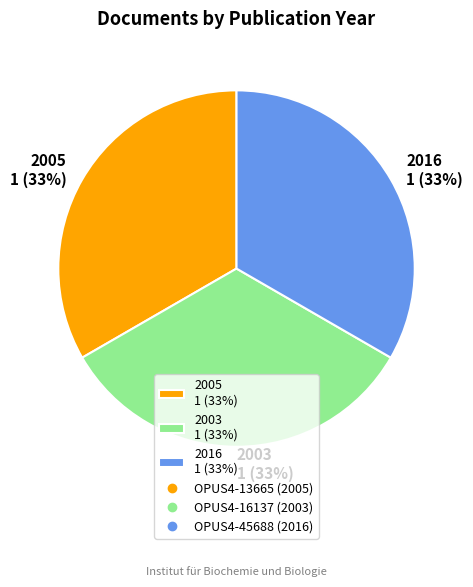

Count the number of slices in the pie.

3